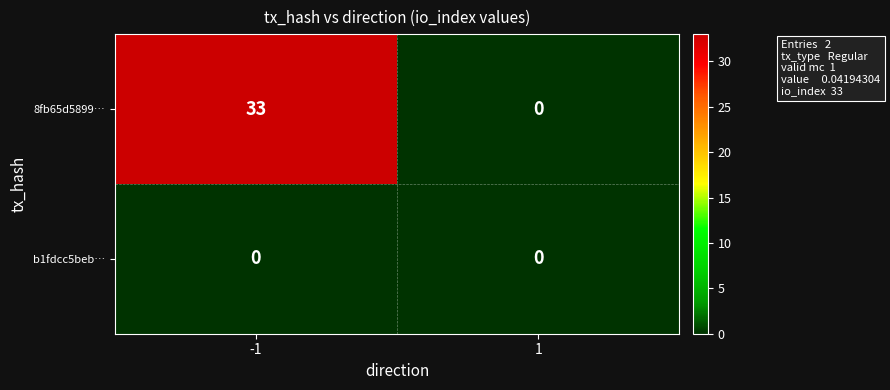

Which series changed the most between -1 and 1?

8fb65d5899…